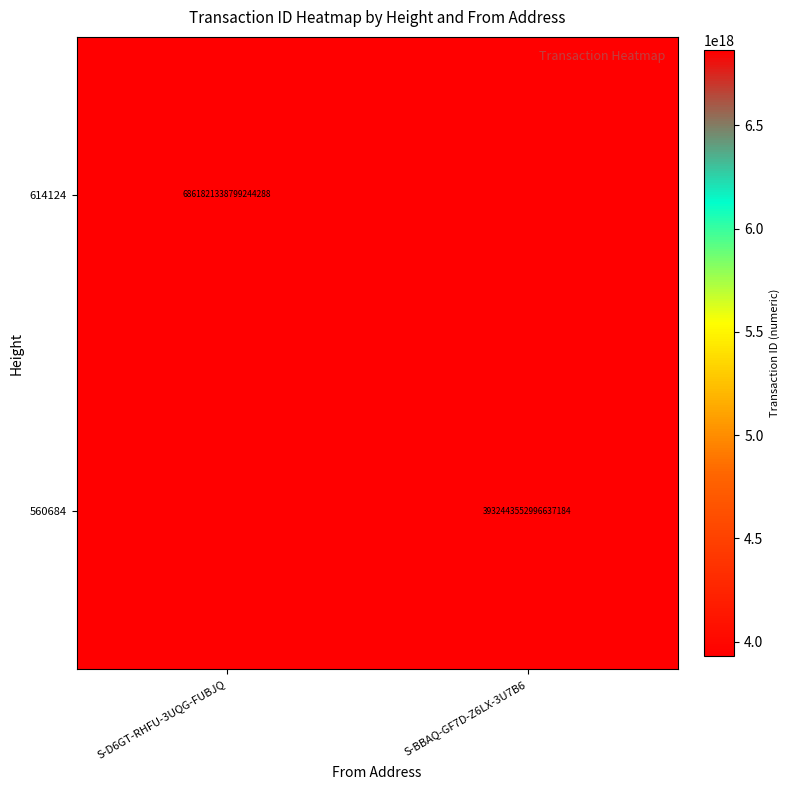

The value of 614124 at S-D6GT-RHFU-3UQG-FUBJQ is 6861821338799244288. True or false?

True